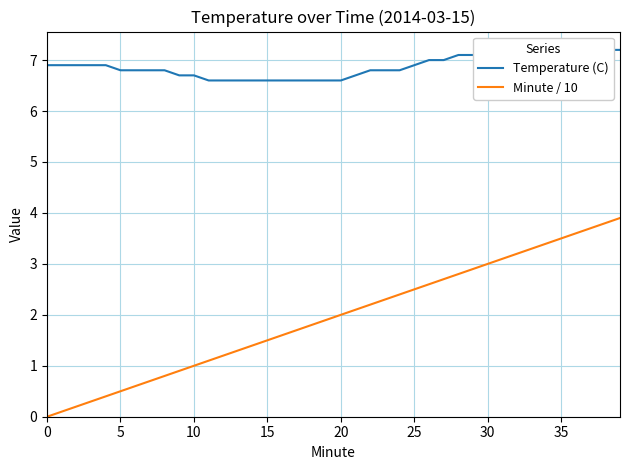

At how many categories does at least one series exceed 2?

40